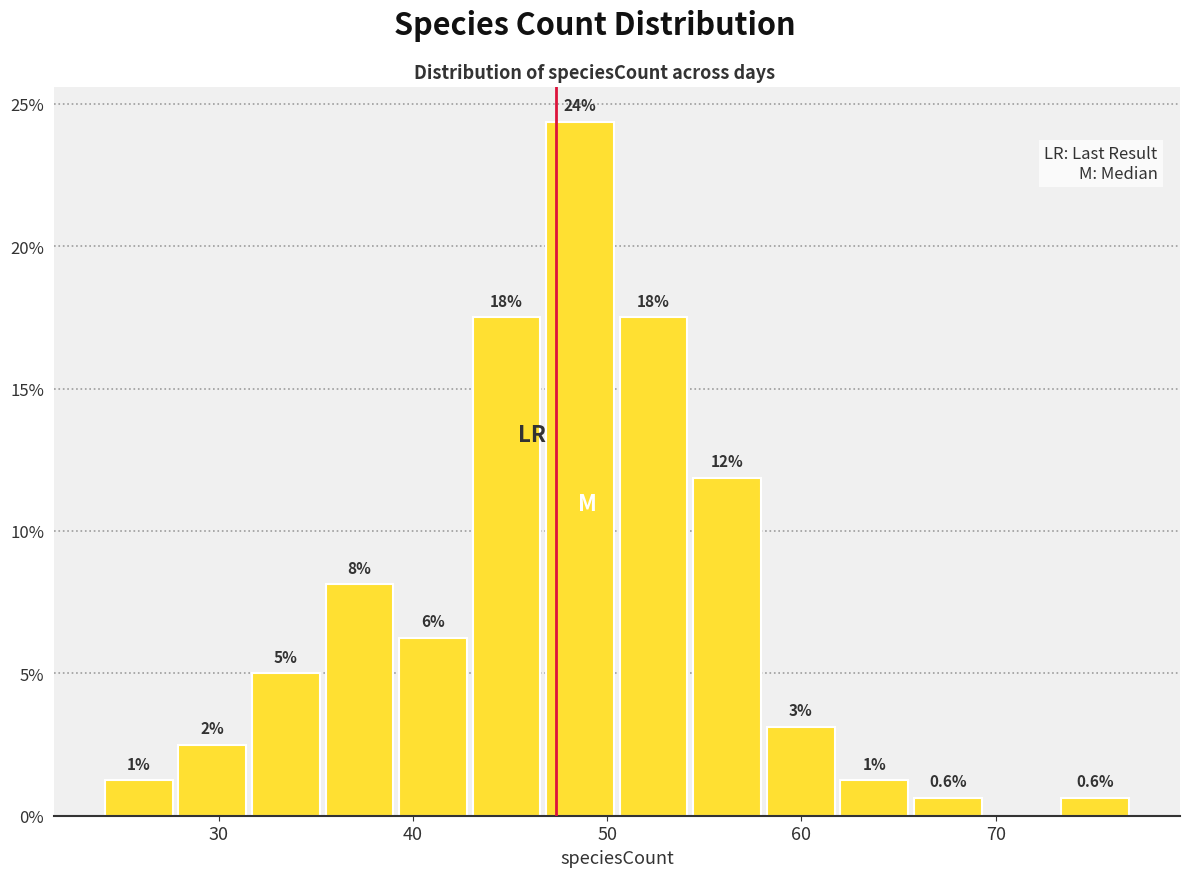

Read against the x-axis, roughly where is the centre of the tallest bar?

49